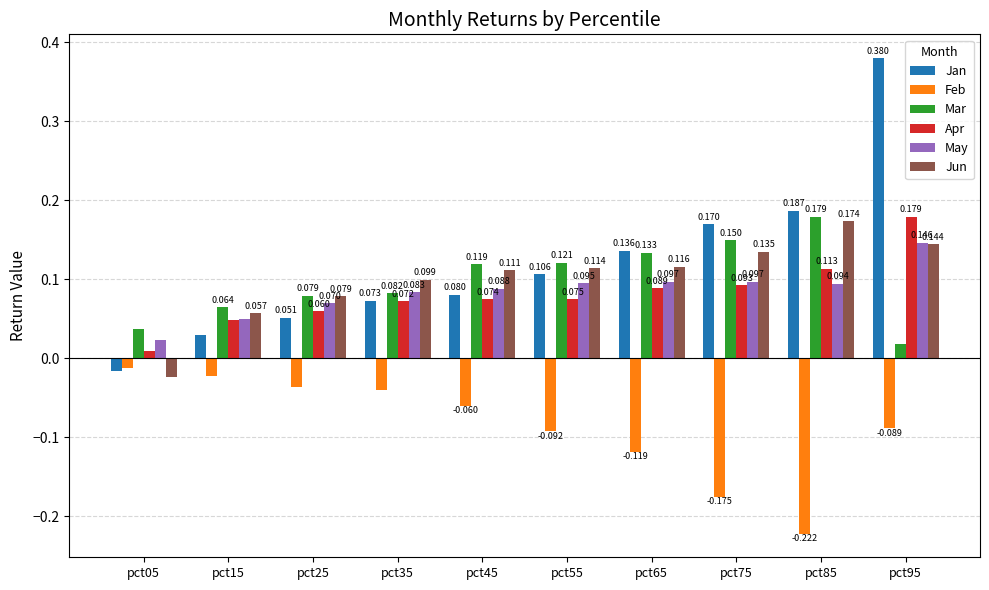

Between pct25 and pct35, which series saw the biggest shift?

Jan